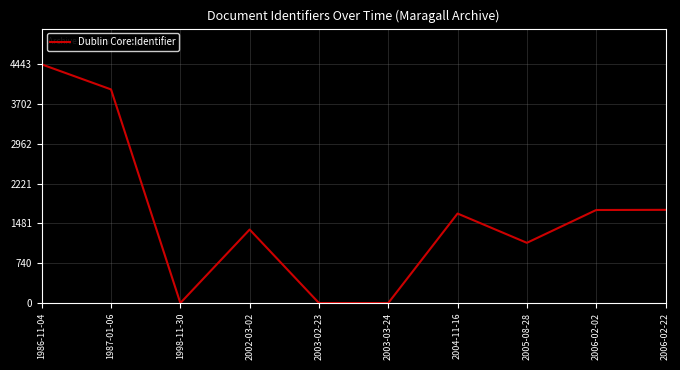

True or false: the data shows 1121 at 2005-08-28.

True